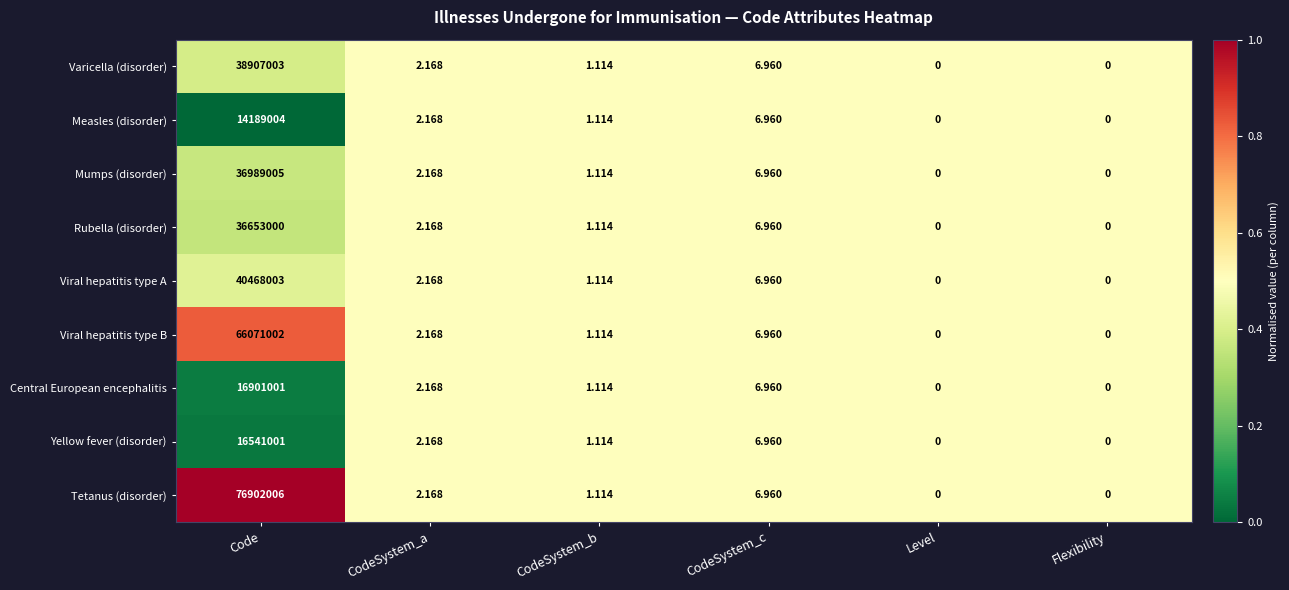

At which label is Tetanus (disorder) closest to 38451003?

CodeSystem_c